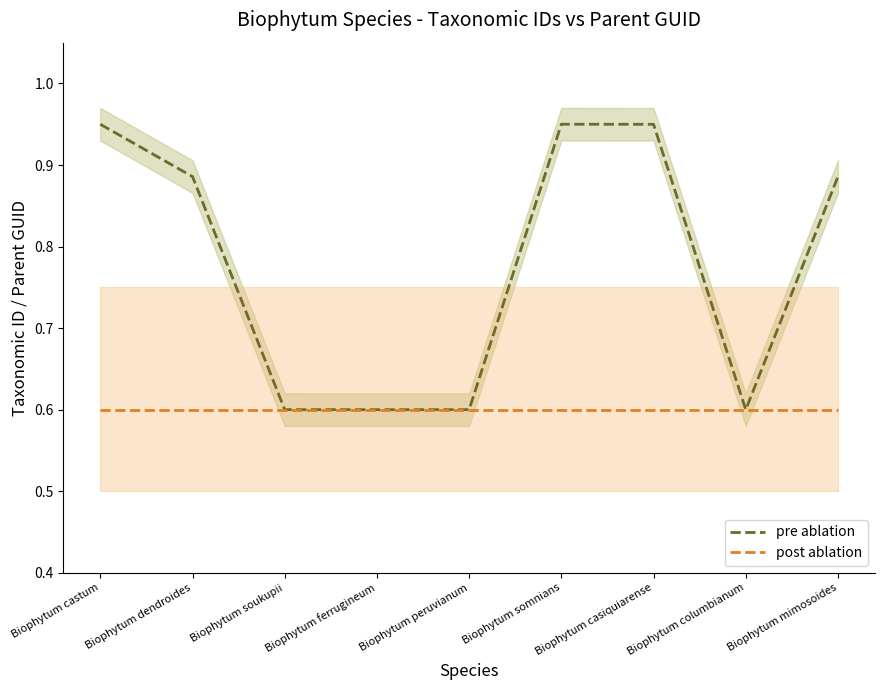

Where is pre ablation nearest to the value 0?

Biophytum columbianum